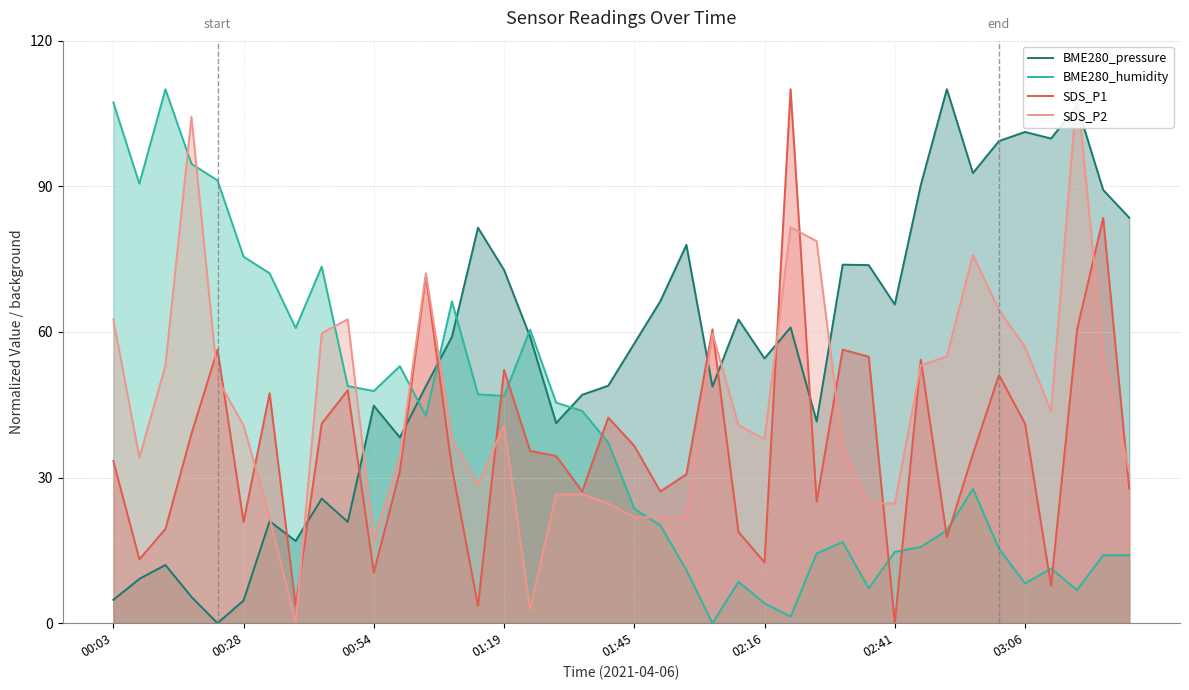

Is the value of SDS_P2 at 11 greater than the value of SDS_P1 at 18?

Yes